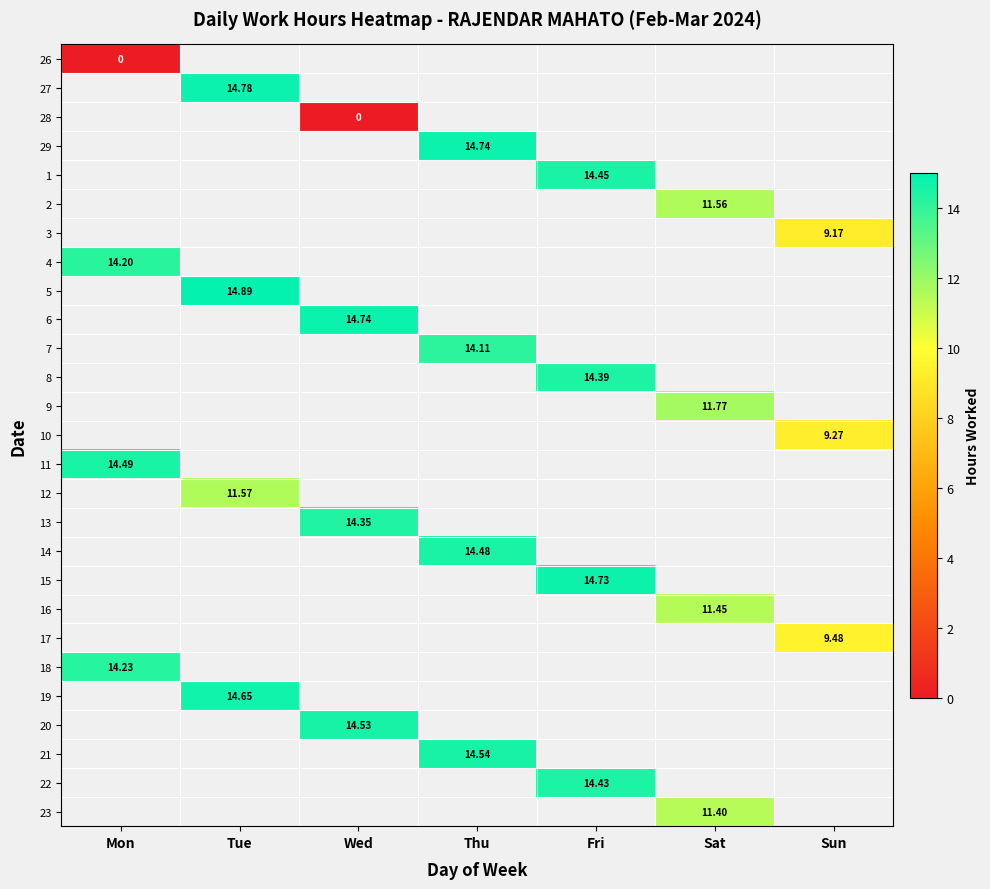

At which label does 4 reach its minimum?

Mon